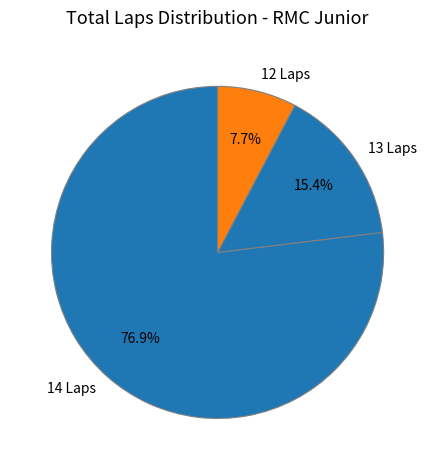

Is there a majority slice in this chart?

Yes